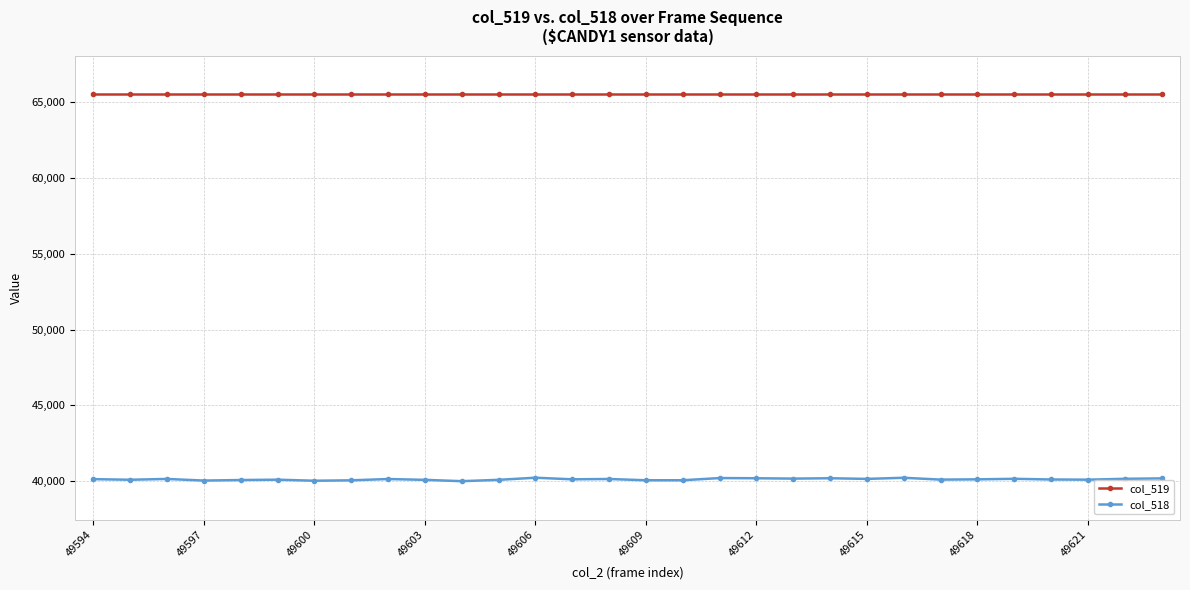

Rank the series by their average value, from highest to lowest.

col_519, col_518